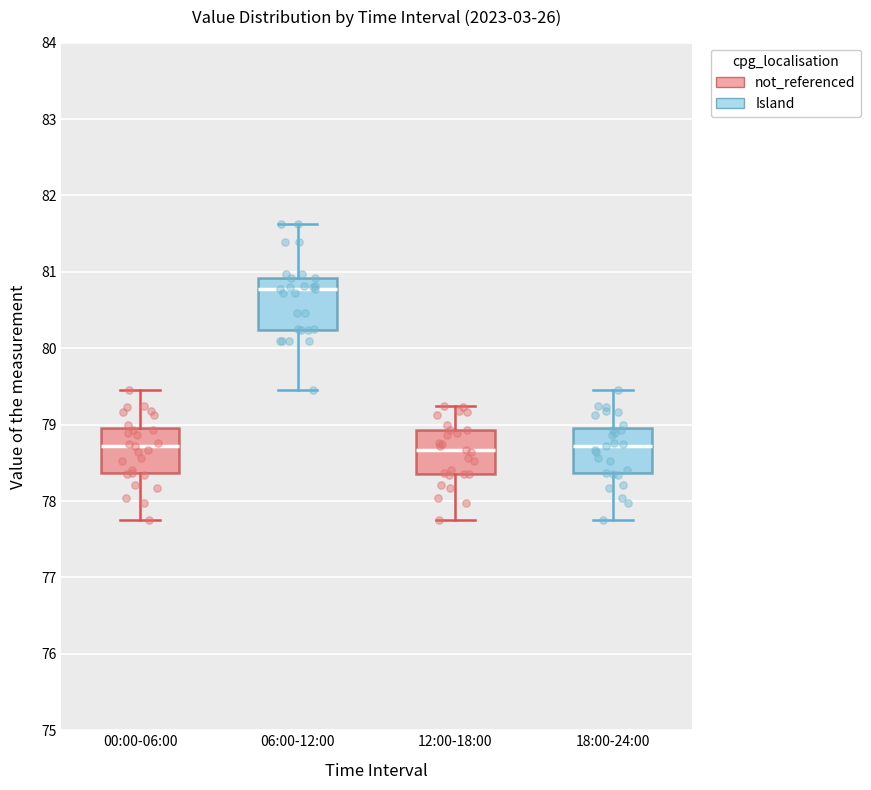

Reading left to right, transcribe this box plot: for each box, give where its median line is, the range the box spans, and where its two whiskers end, as read against the y-axis. The values are not printed on the chart, so give them approximately, as read against the axis.

00:00-06:00: median 78.7, box 78.4 to 79.0, whiskers 77.8 to 79.5
06:00-12:00: median 80.8, box 80.2 to 80.9, whiskers 79.5 to 81.6
12:00-18:00: median 78.7, box 78.4 to 78.9, whiskers 77.8 to 79.3
18:00-24:00: median 78.7, box 78.4 to 79.0, whiskers 77.8 to 79.5